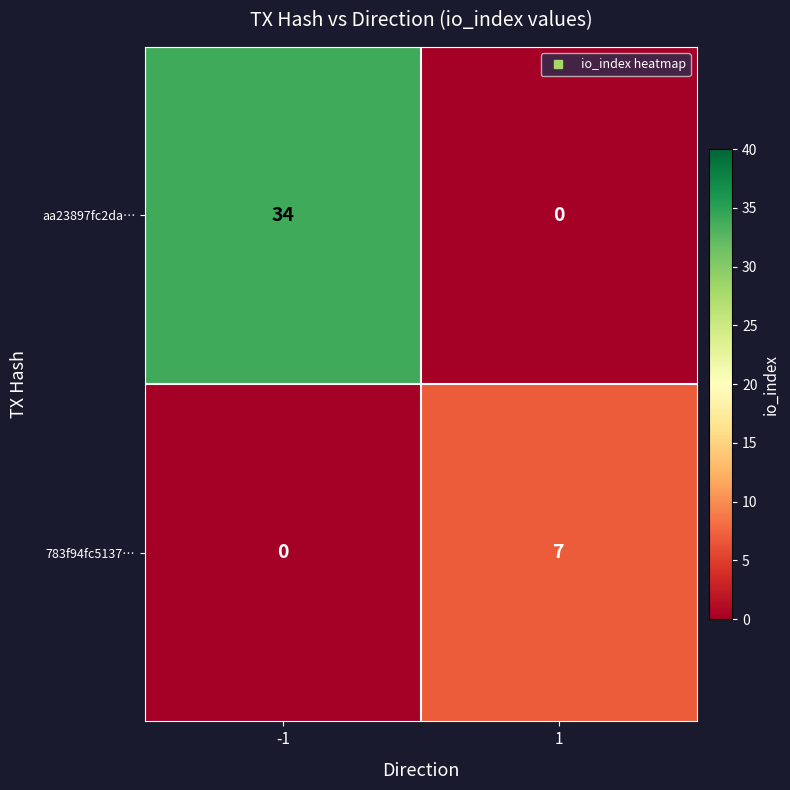

Rank the series at -1 from highest to lowest value.

aa23897fc2da…, 783f94fc5137…